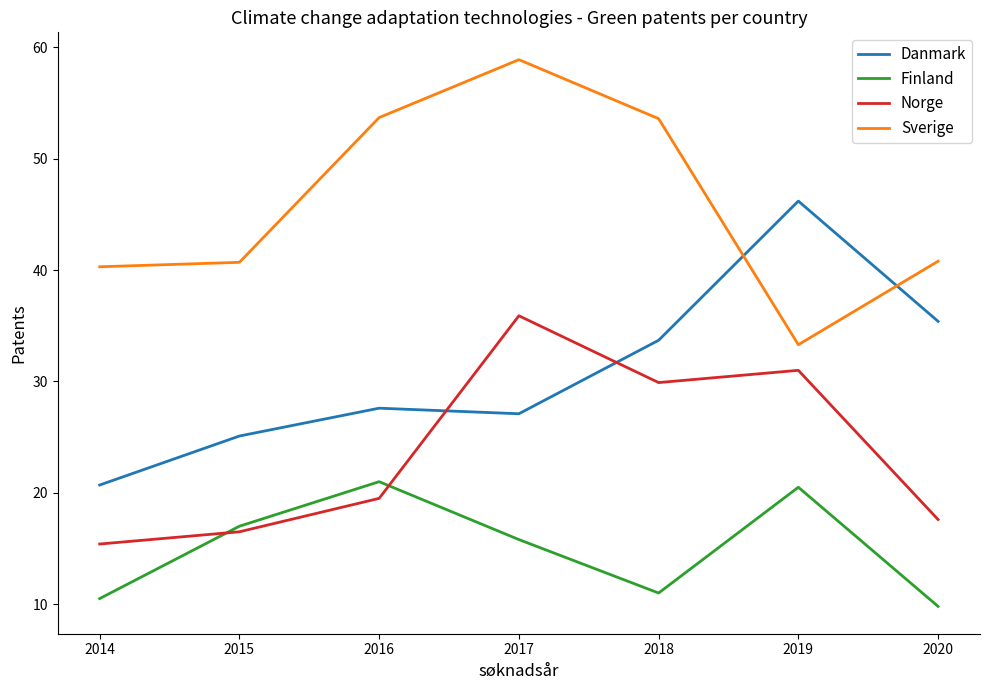

True or false: Finland has more than 1 interior local peaks.

True